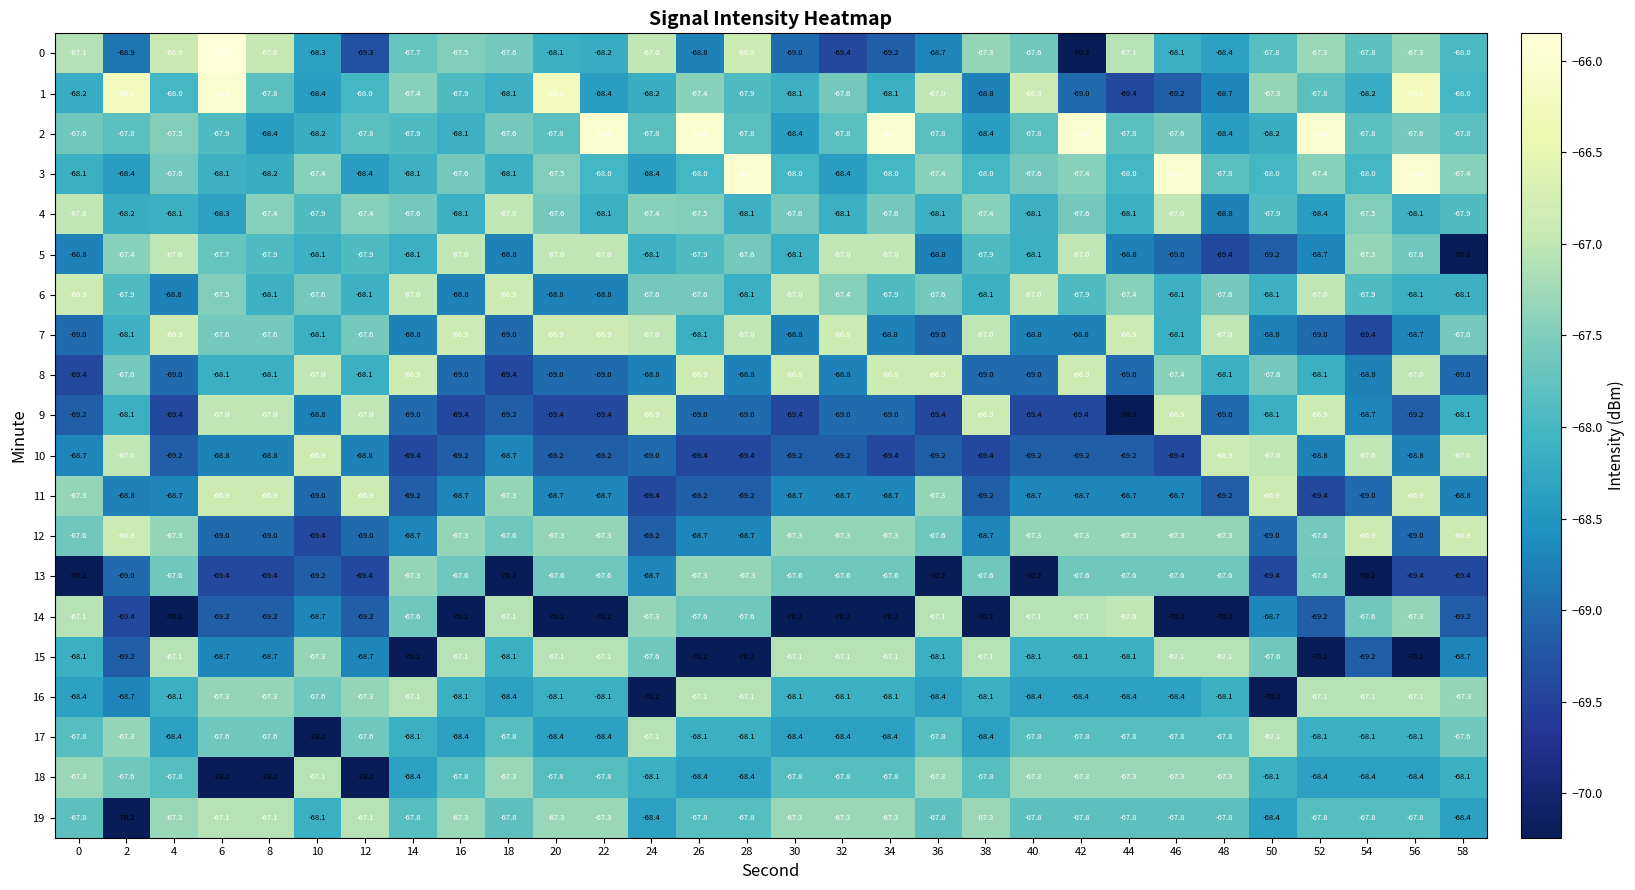

Is the value of 12 at 46 greater than the value of 10 at 54?

No